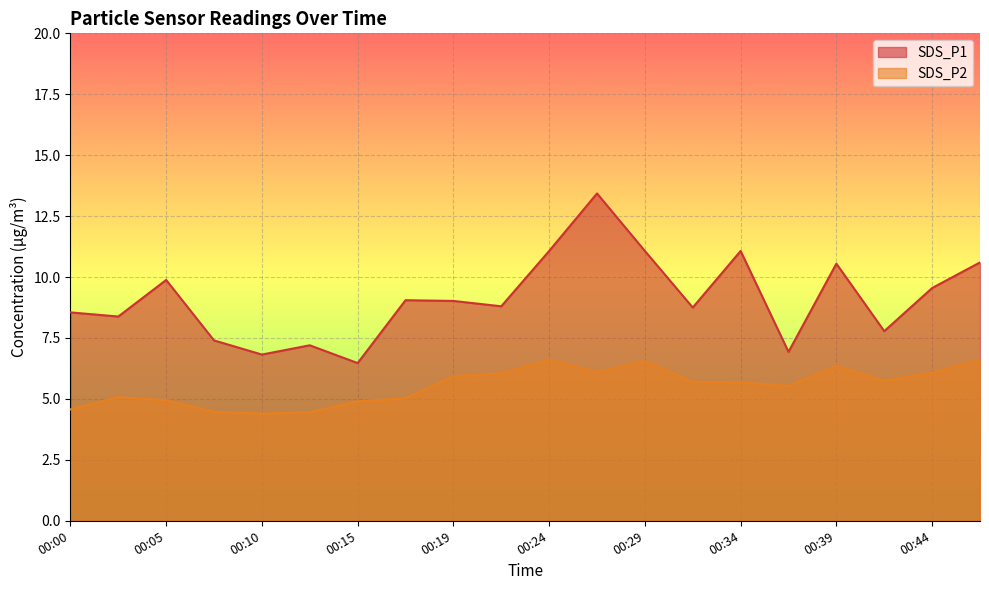

Rank the series by their average value, from lowest to highest.

SDS_P2, SDS_P1